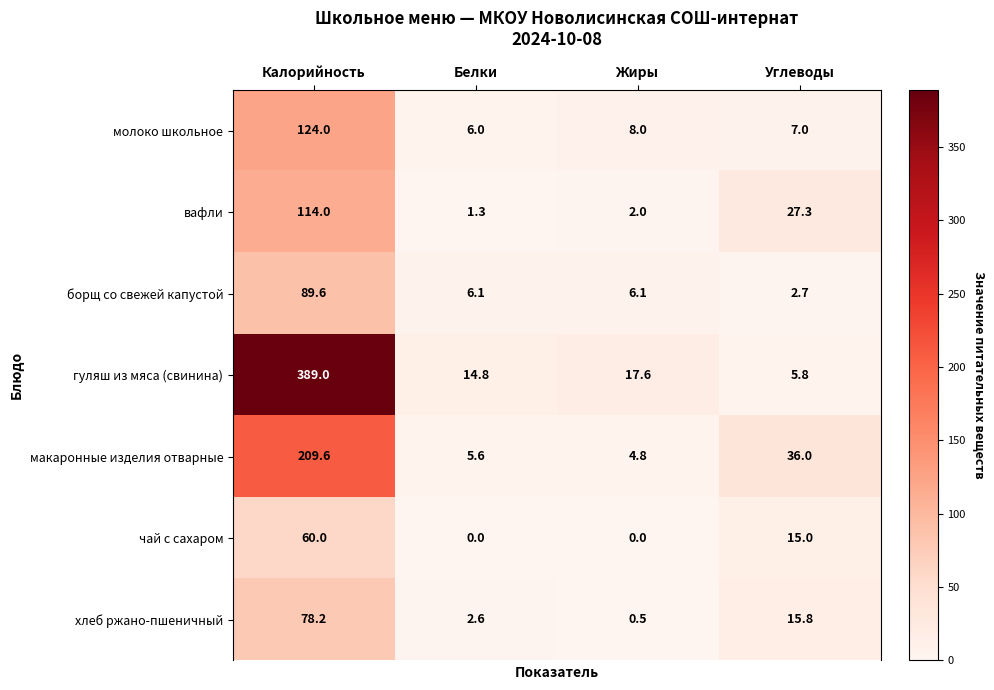

How many series are shown in this chart?

7